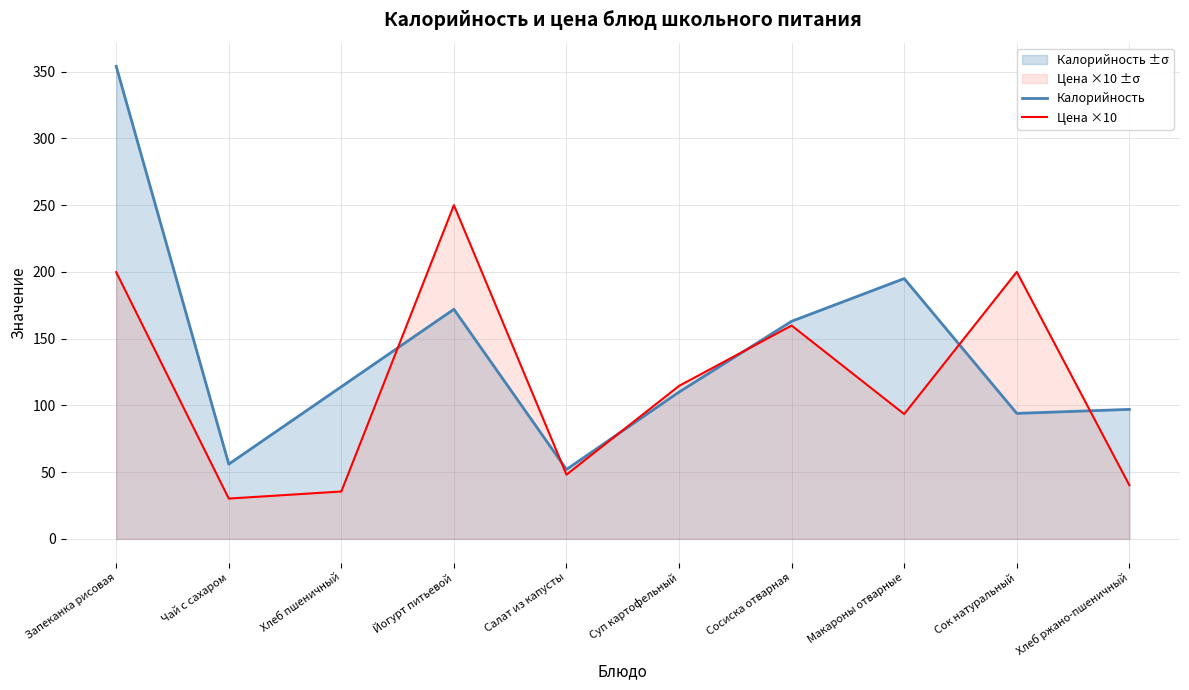

The value of Калорийность at Хлеб пшеничный is 185.8. True or false?

False